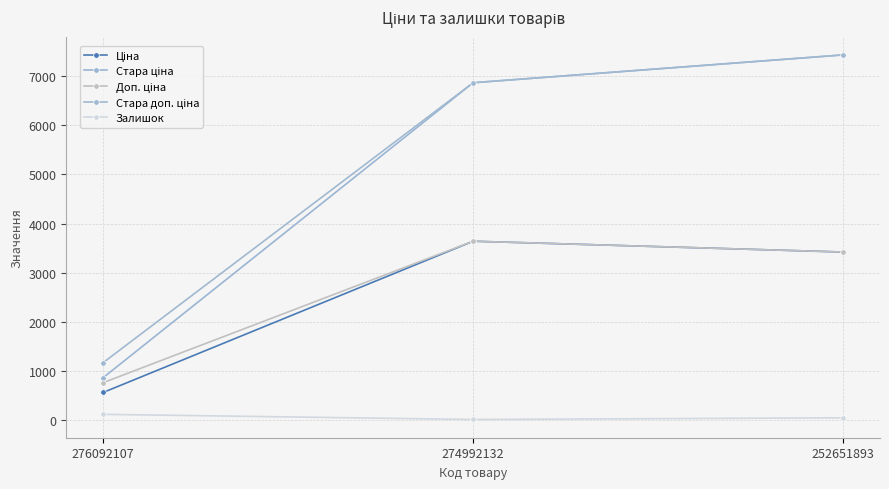

What is the greatest value displayed?

7436.2